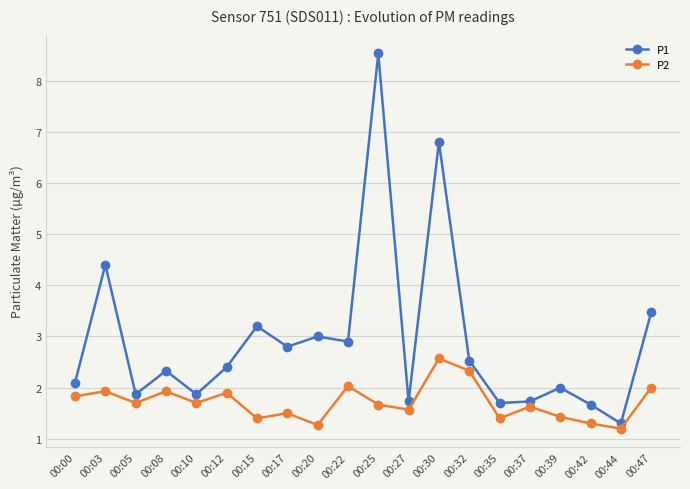

How many lines are shown in the chart?

2